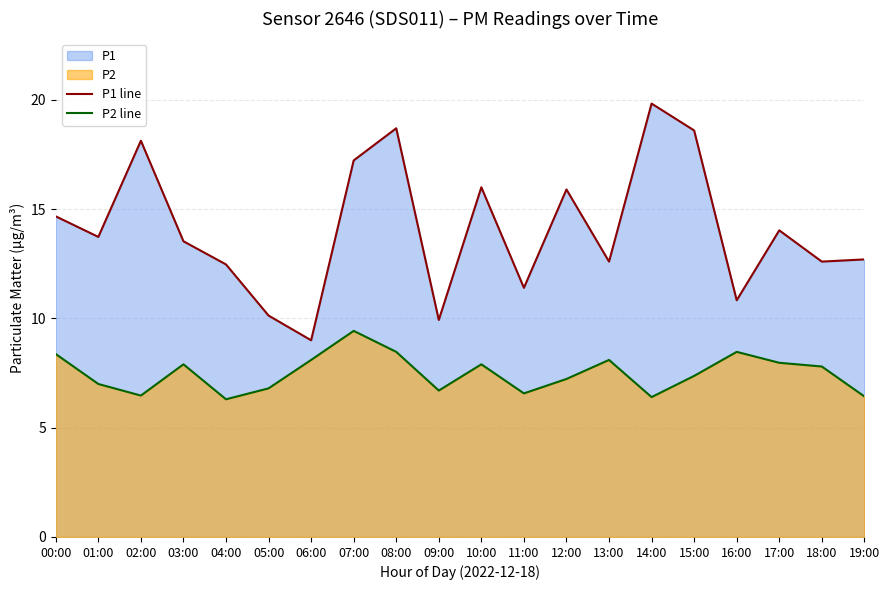

Where is the first local minimum for P2 line?

02:00